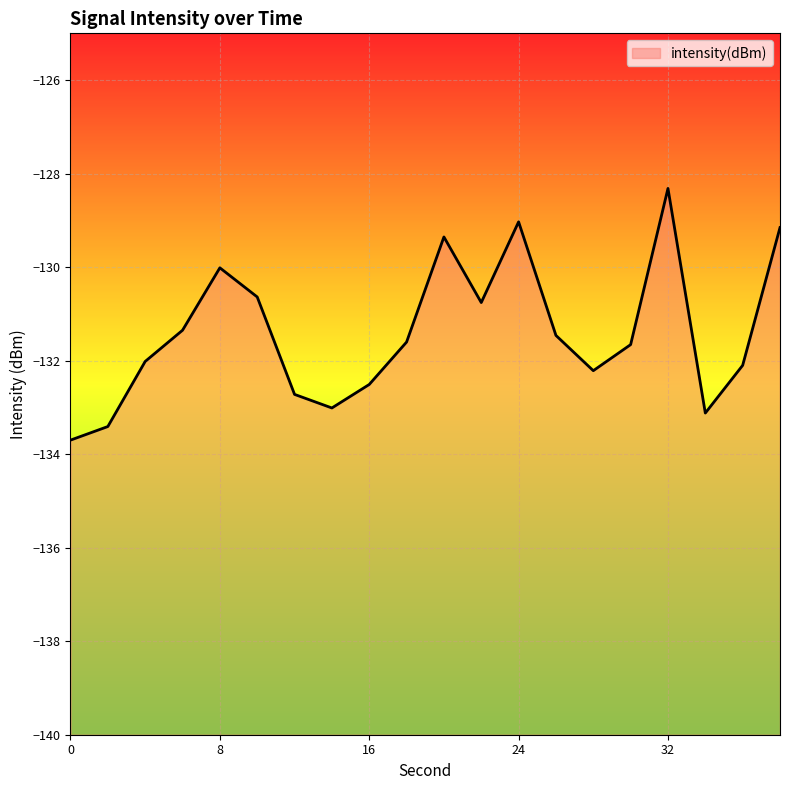

Does the chart display data point markers on the line(s)?

No